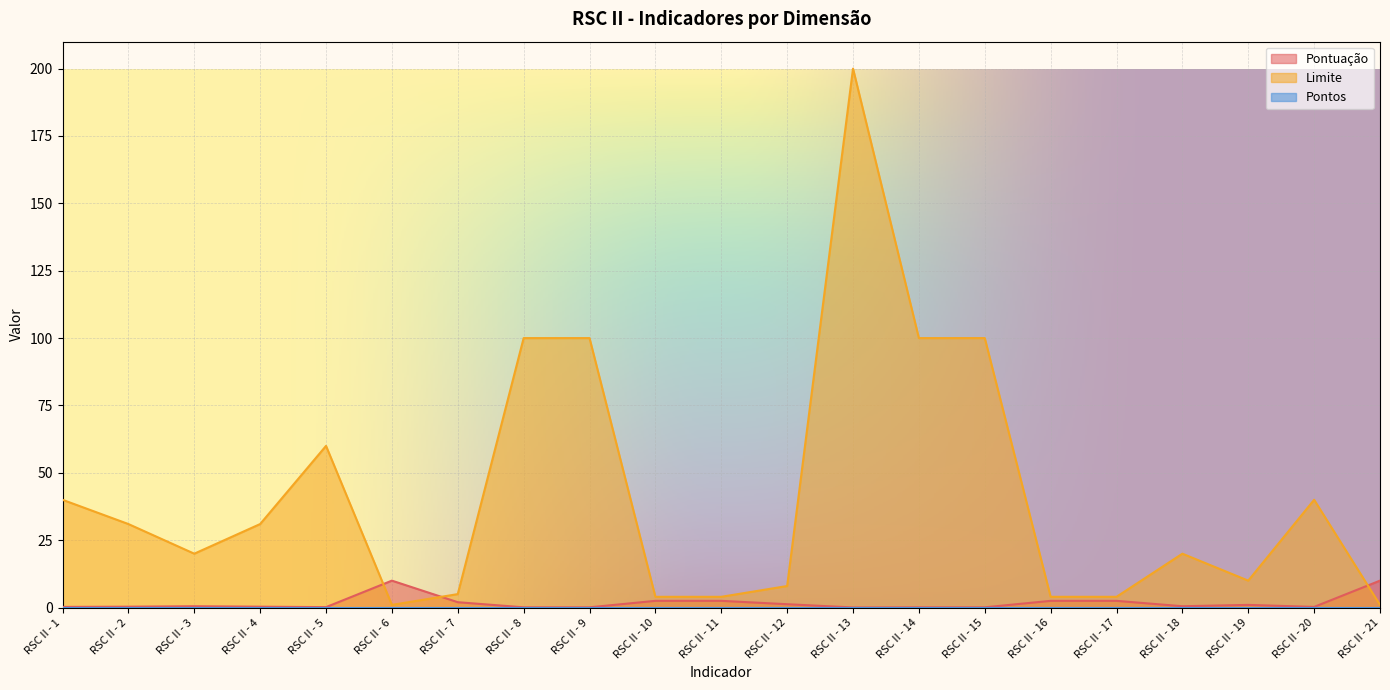

In Pontuação, how many points are lower than both neighbors (excluding endpoints)?

4